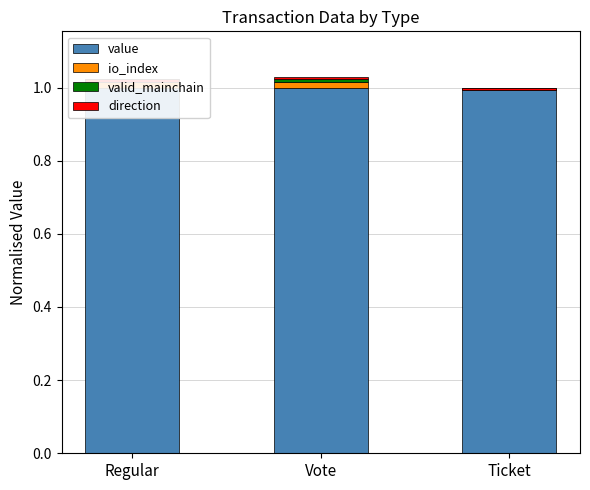

Reading left to right, list all the values displayed in this chart.

value: 1.0	1.0	1.0
io_index: 0.0	0.0	0.0
valid_mainchain: 0.0	0.0	0.0
direction: -0.0	0.0	-0.0